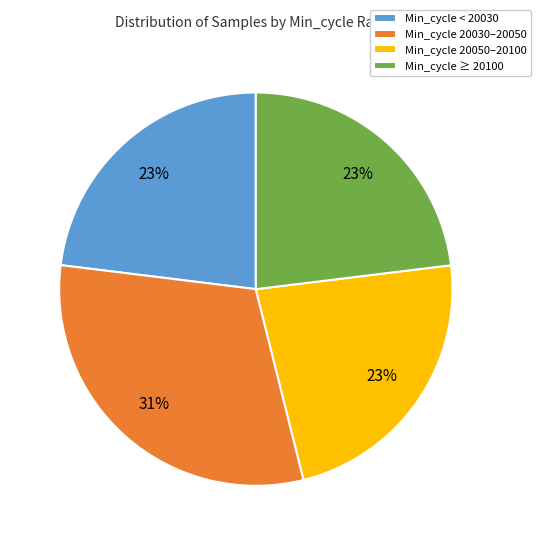

Combined, do Min_cycle < 20030 and Min_cycle 20050–20100 account for over 50%?

No